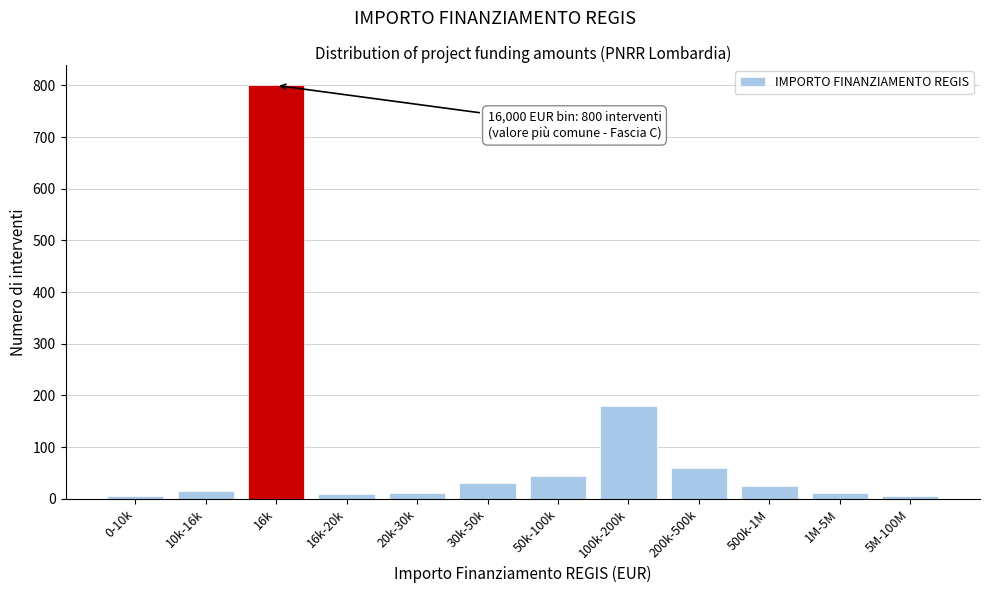

What is the difference between the maximum and minimum values?

795